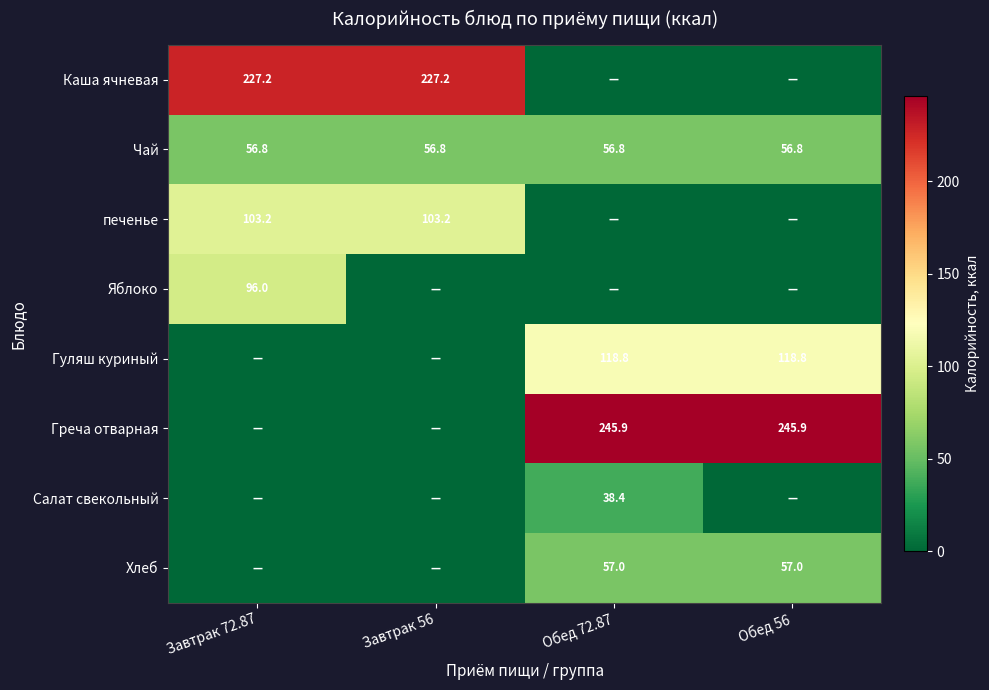

The Хлеб series shows 99.7 at Обед 56. True or false?

False